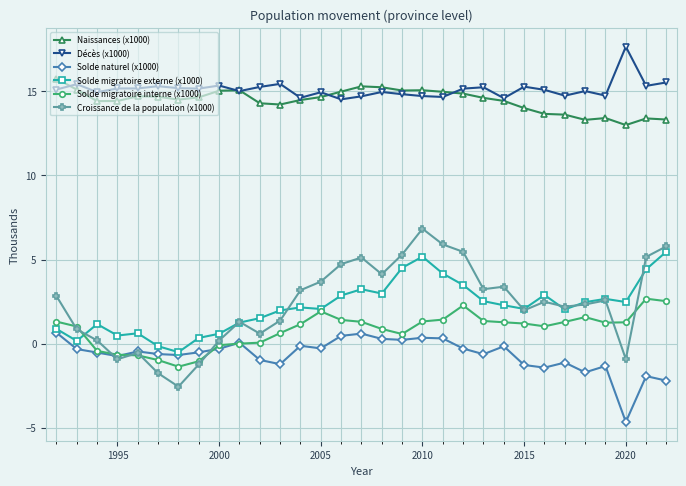

True or false: Décès (x1000) has more than 2 points higher than both neighbors.

True